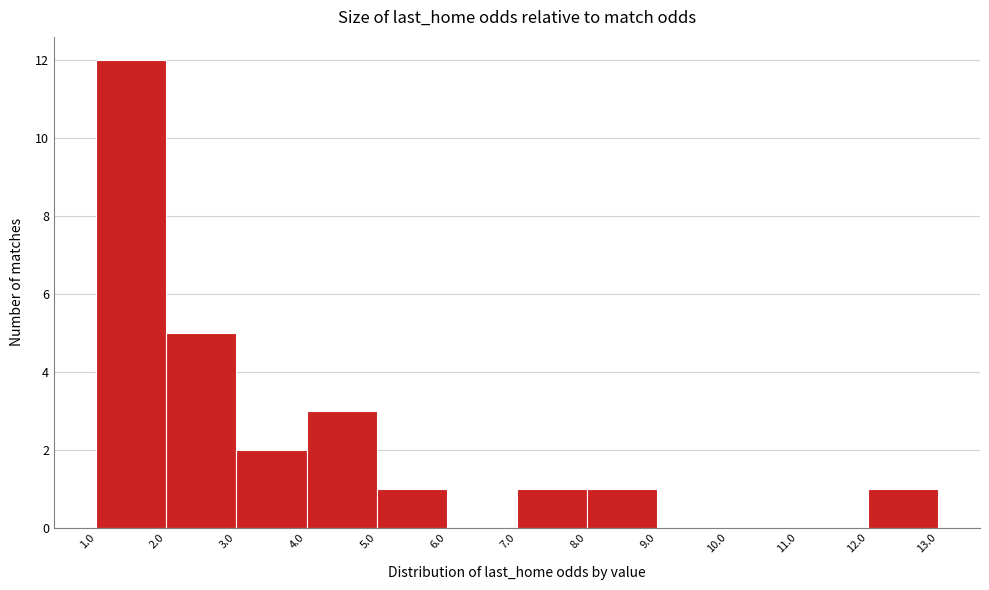

What is the height of the bar covering 5.0 to 6.0 on the x-axis? The values are not printed on the chart, so give them approximately, as read against the axis.

1